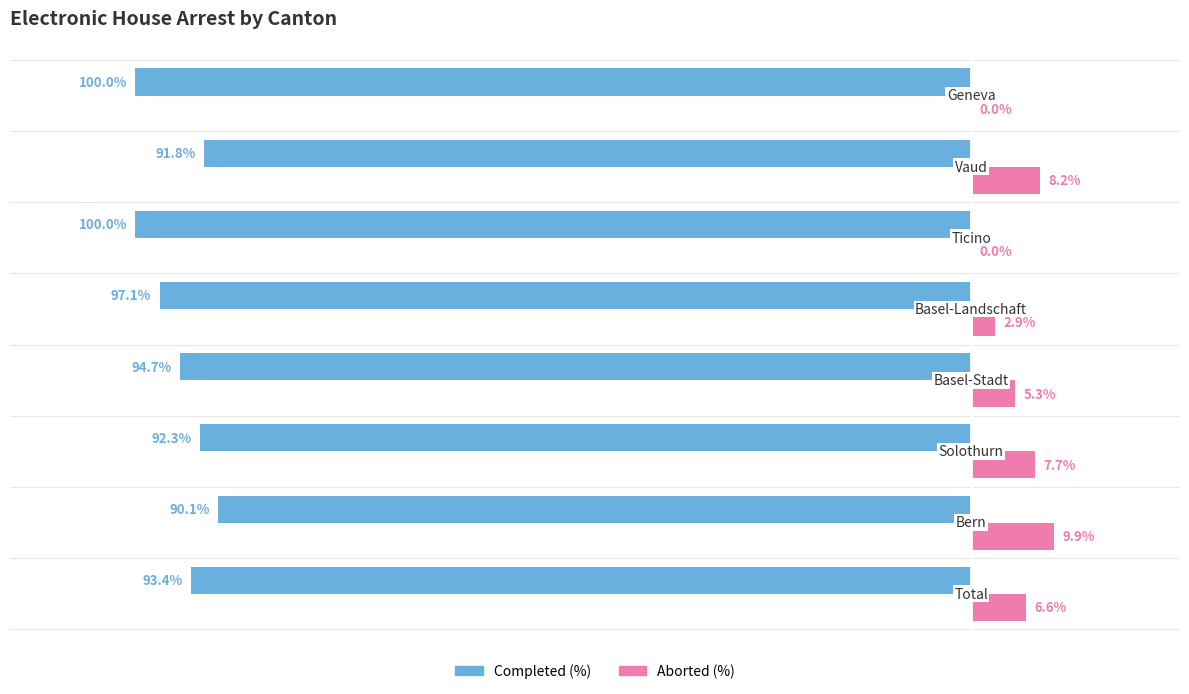

Which series has the largest total across all categories?

Aborted (%)